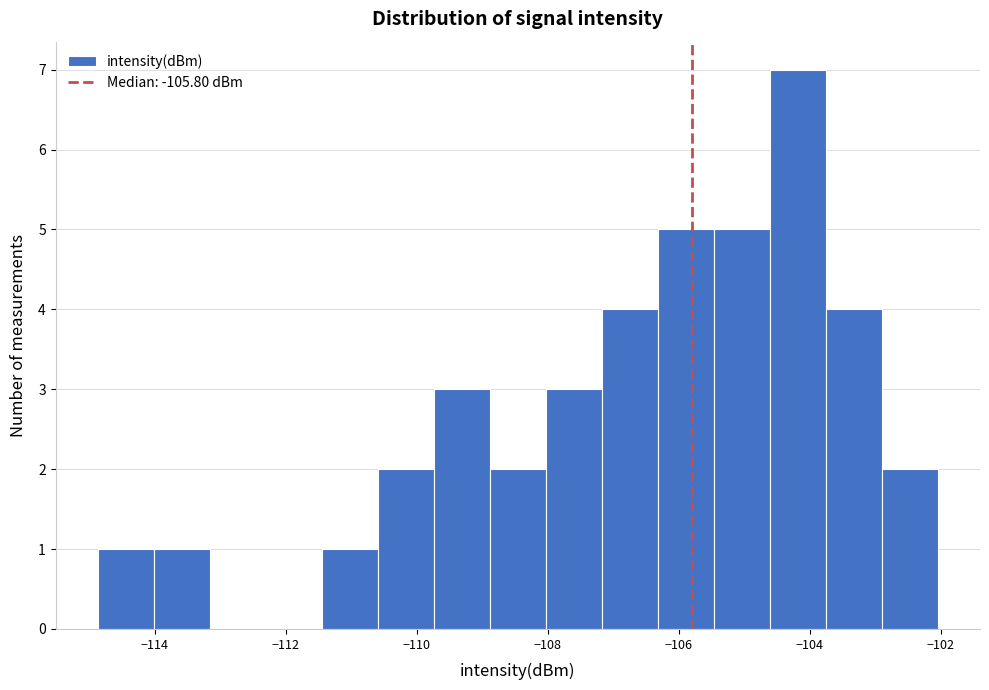

Over which range of the x-axis is the bar tallest?

-104.6 to -103.8